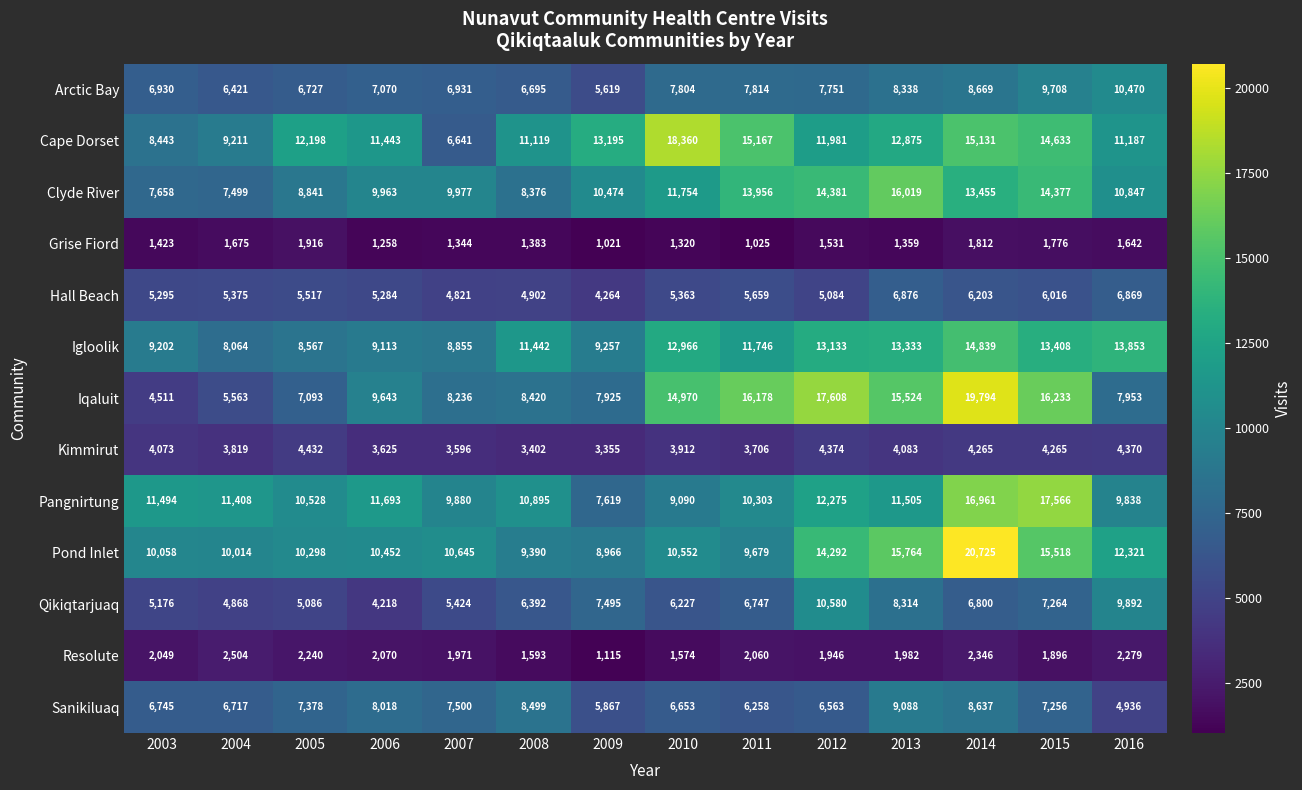

What is the maximum value for Sanikiluaq?

9088